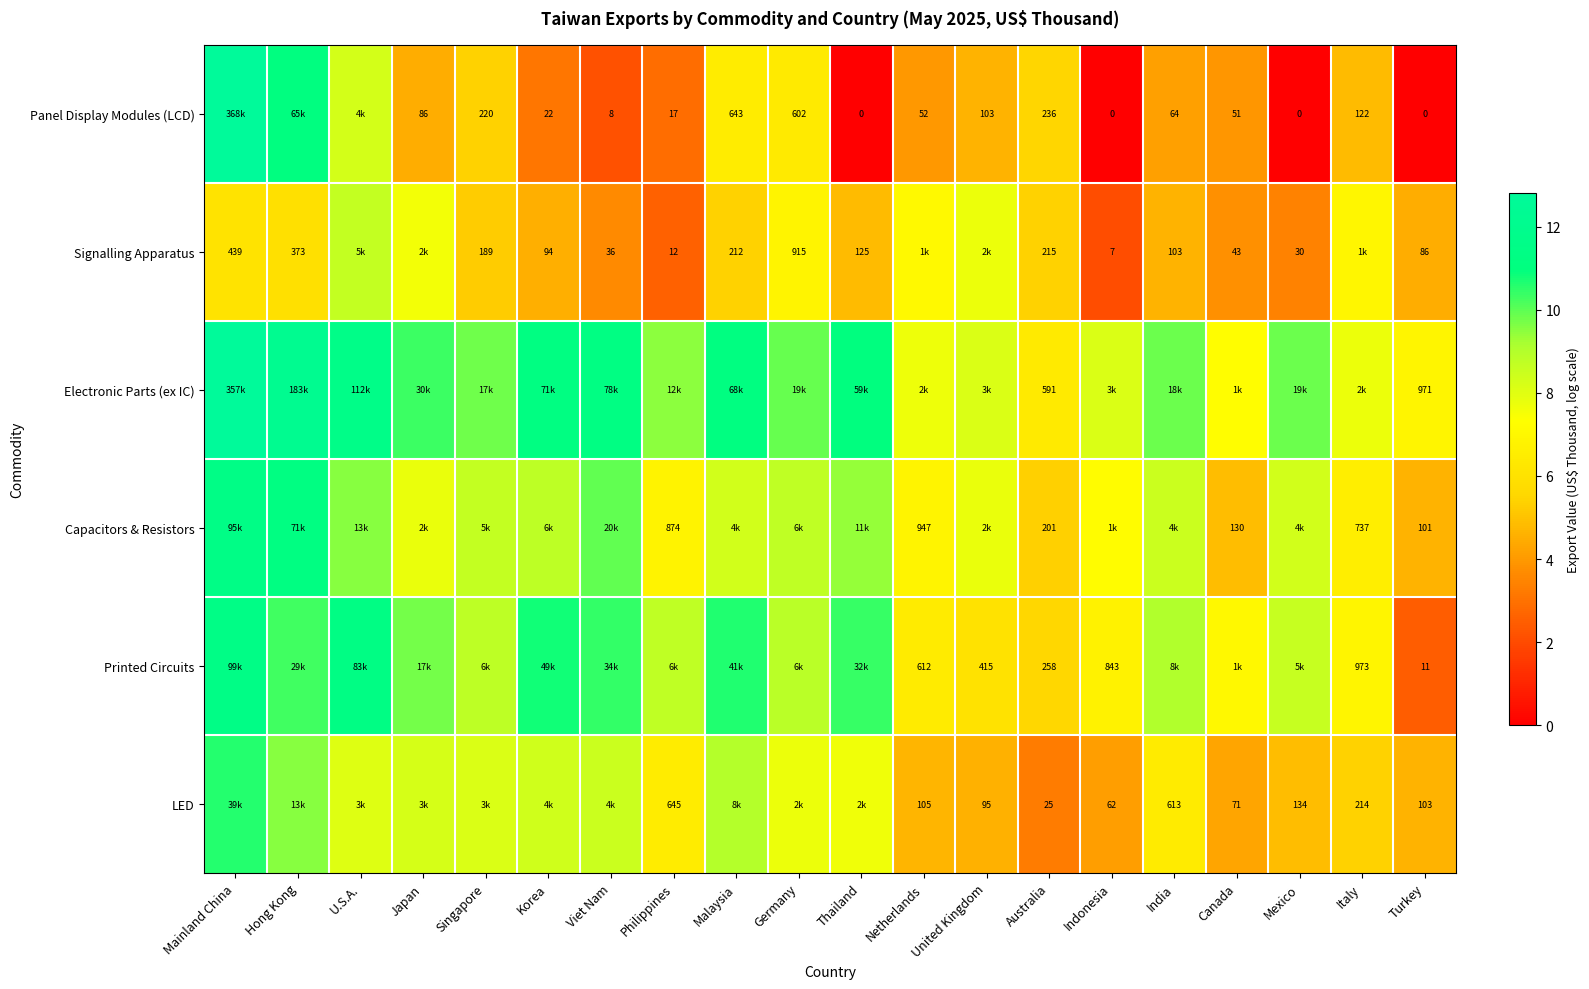

Which series has the largest range (max minus min)?

Panel Display Modules (LCD)